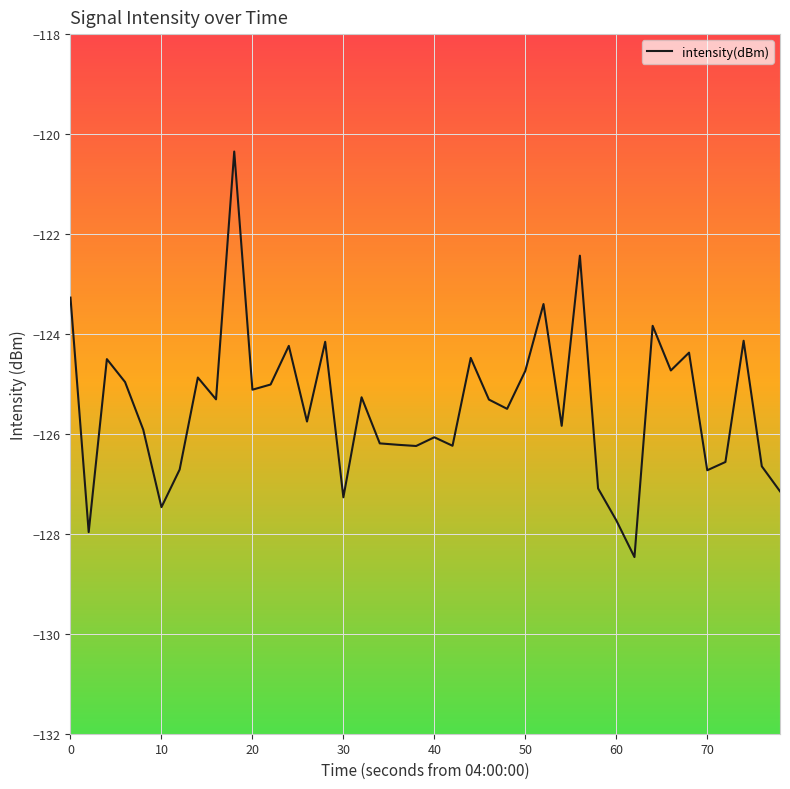

What is the difference between the maximum and minimum values?

8.1